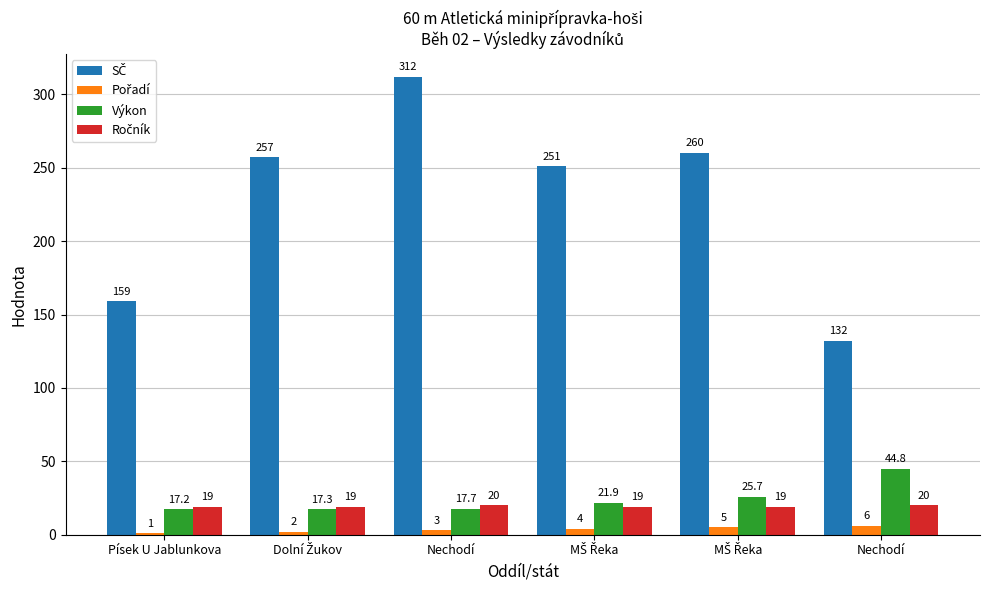

What is the smallest value displayed?

1.0